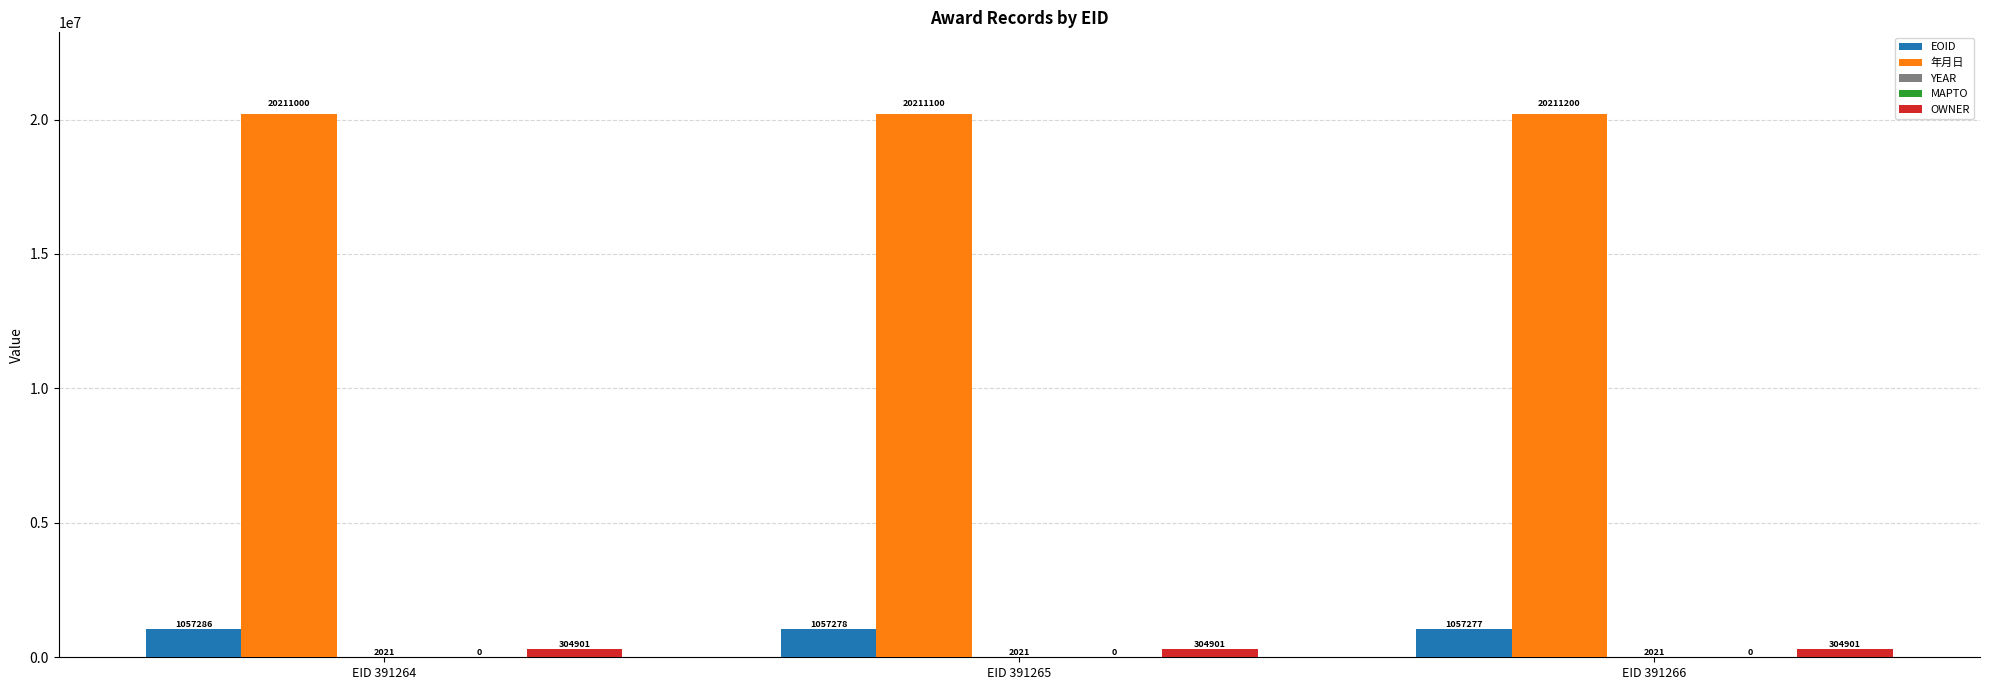

The value of OWNER at EID 391264 is 304901. True or false?

True